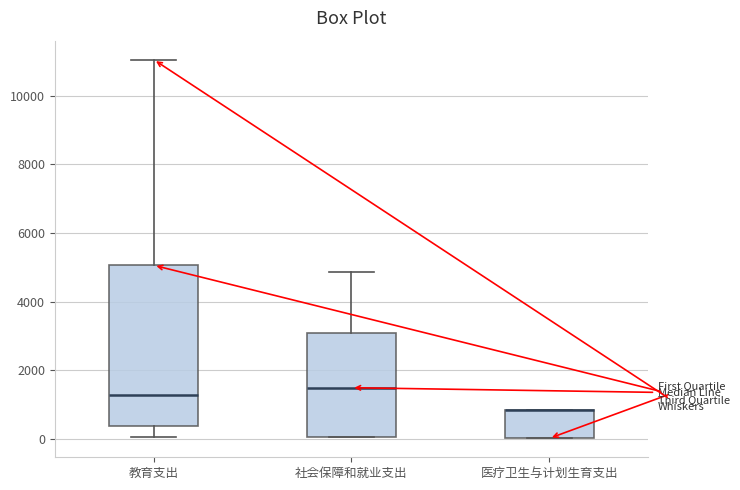

Comparing the boxes themselves (not the whiskers), which one is the tallest?

教育支出